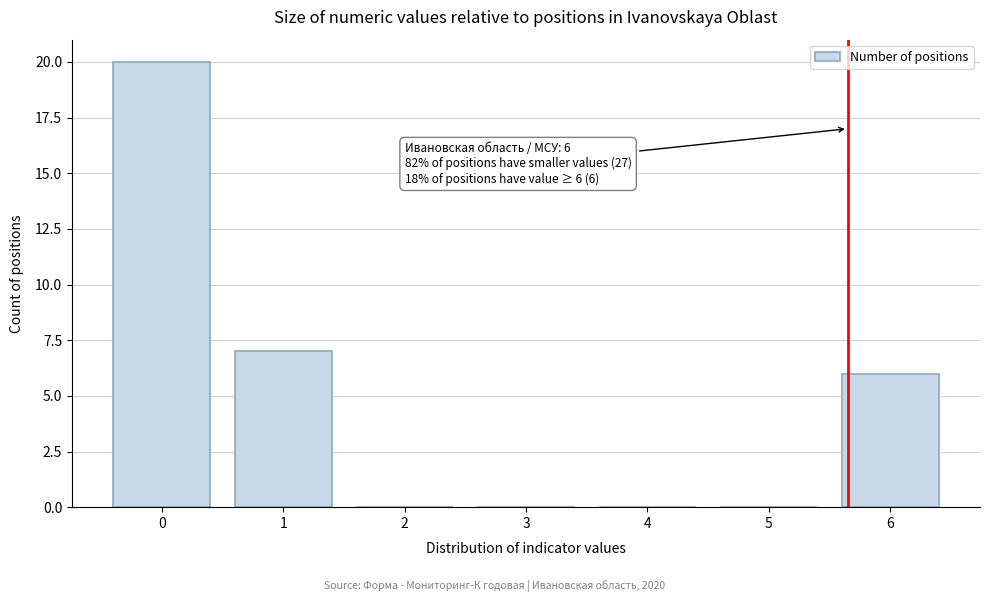

Reading left to right, extract all data points from this chart.

0=20	1=7	2=0	3=0	4=0	5=0	6=6